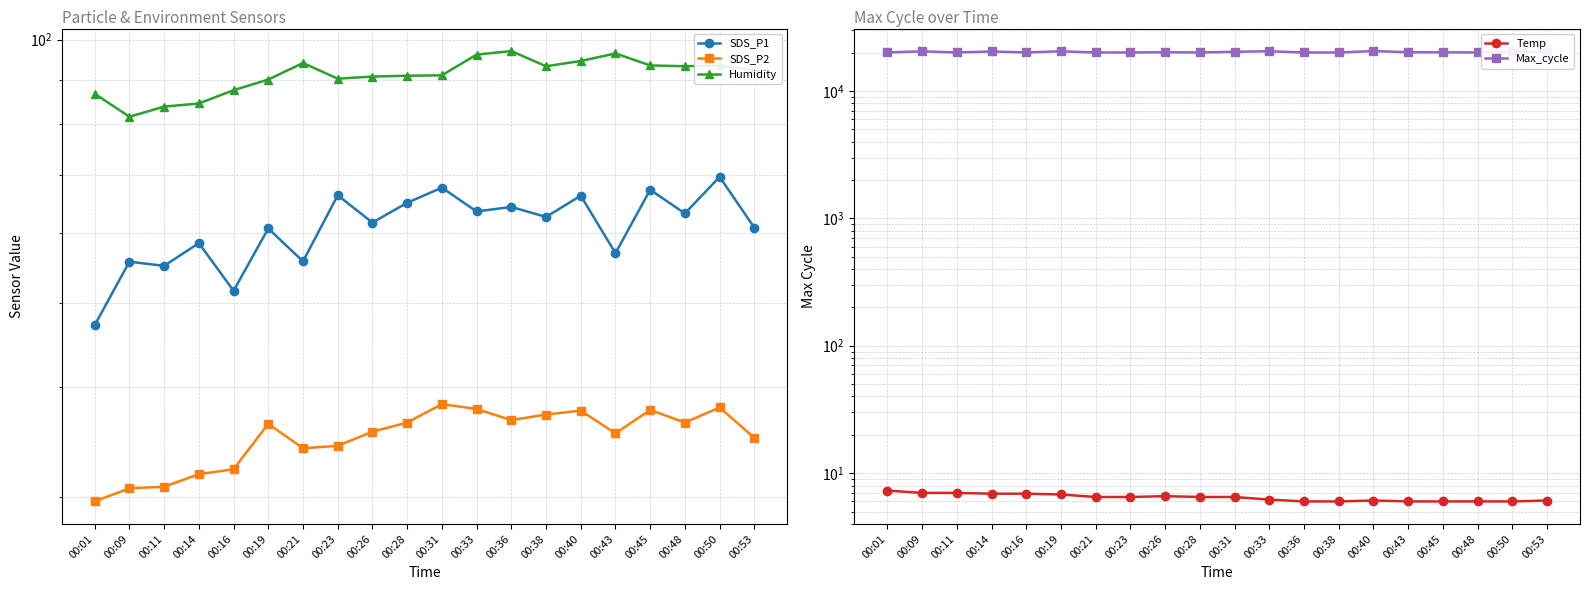

At how many categories does at least one series exceed 8858?

20